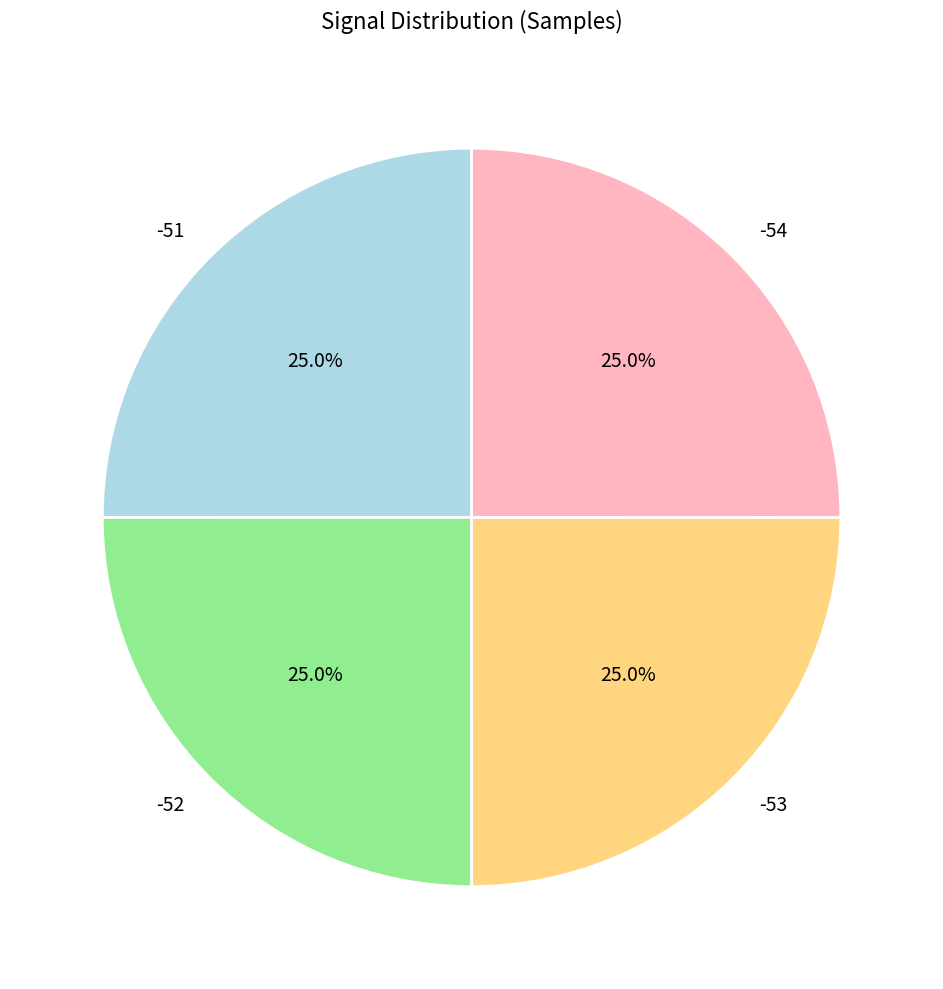

Approximately how many times larger is the value at -51 compared to -52?

1.0